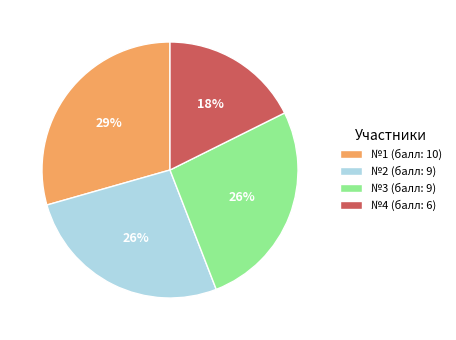

Approximately how many times larger is the value at №2 (балл: 9) compared to №3 (балл: 9)?

1.0